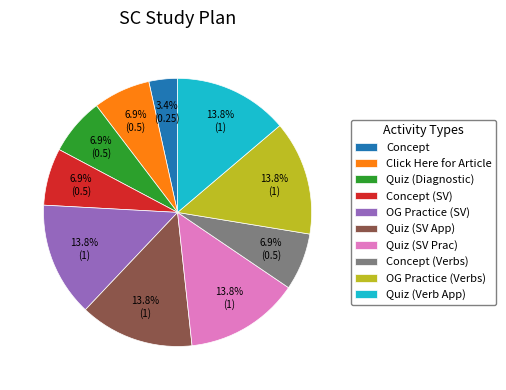

Between Quiz (SV Prac) and Click Here for Article, which is larger?

Quiz (SV Prac)